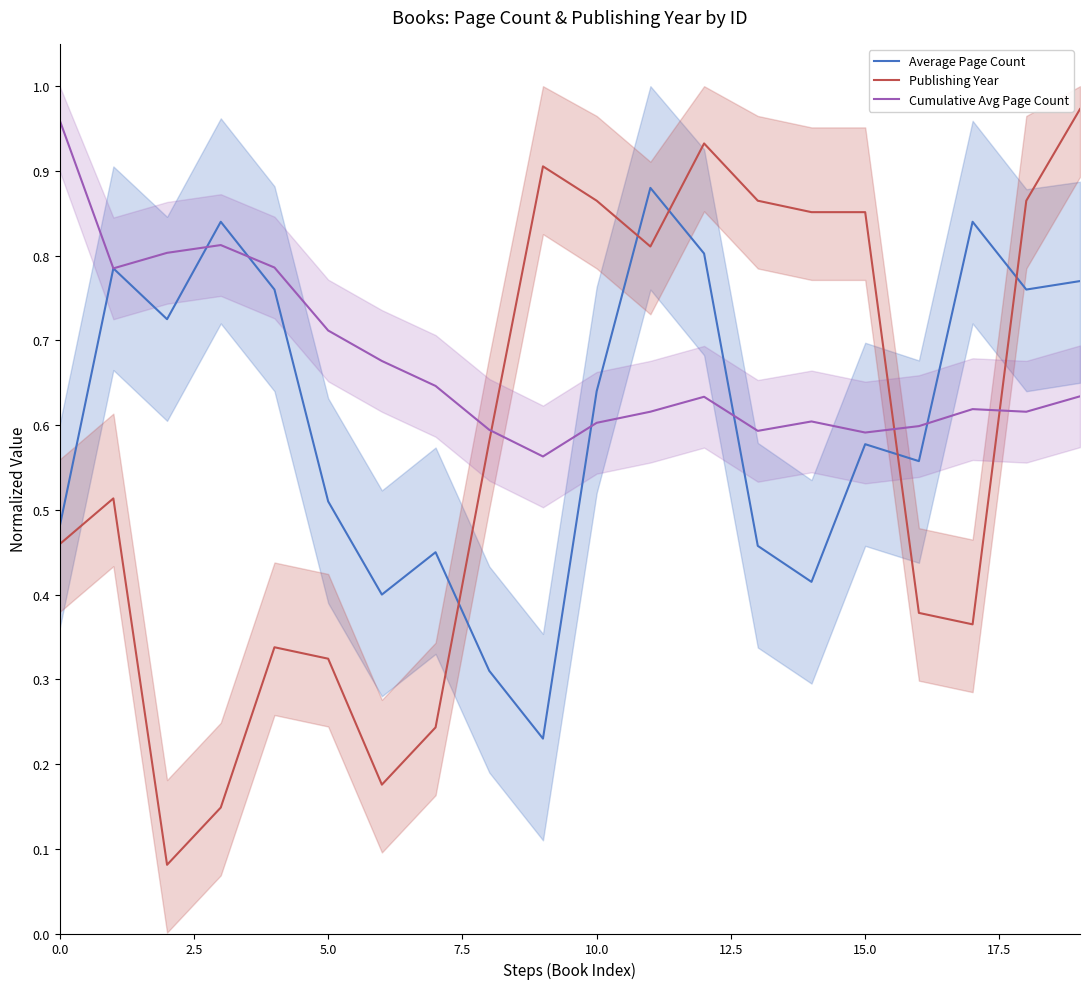

What is the sum of all Cumulative Avg Page Count values?

13.4